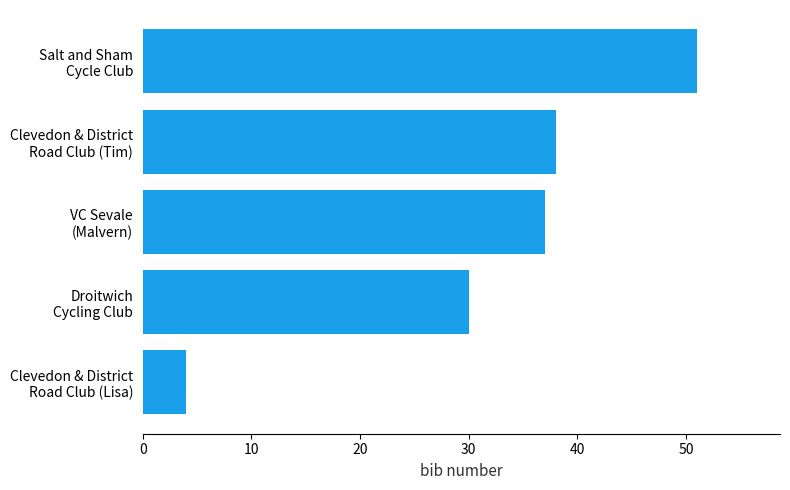

At which label is the value closest to 27?

Droitwich
Cycling Club